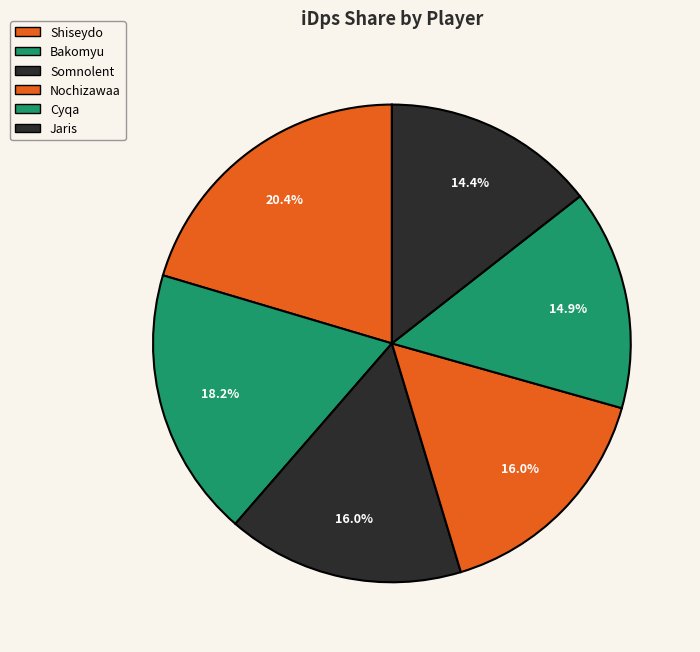

What percentage is the Somnolent slice, to the nearest percent?

16%